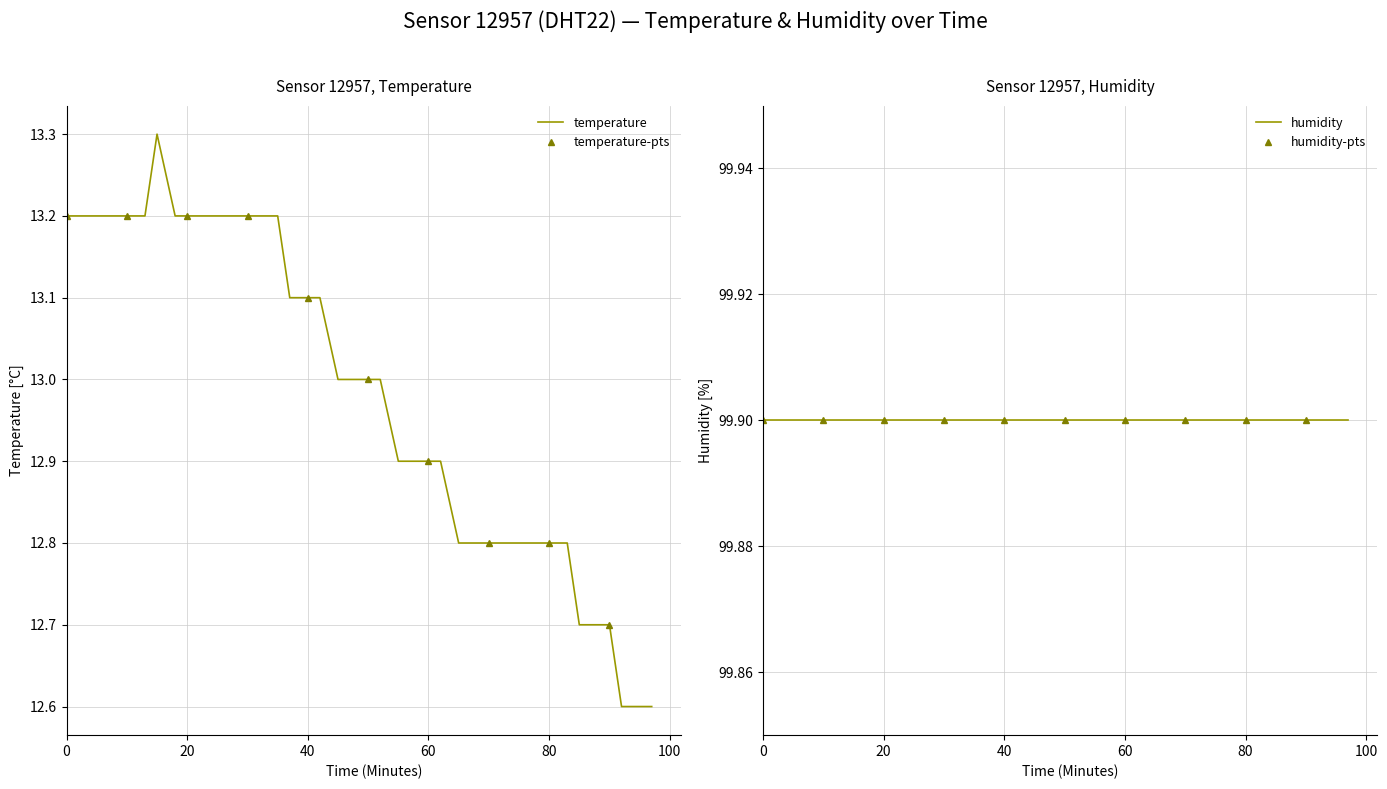

What is the sum of all values?

519.3